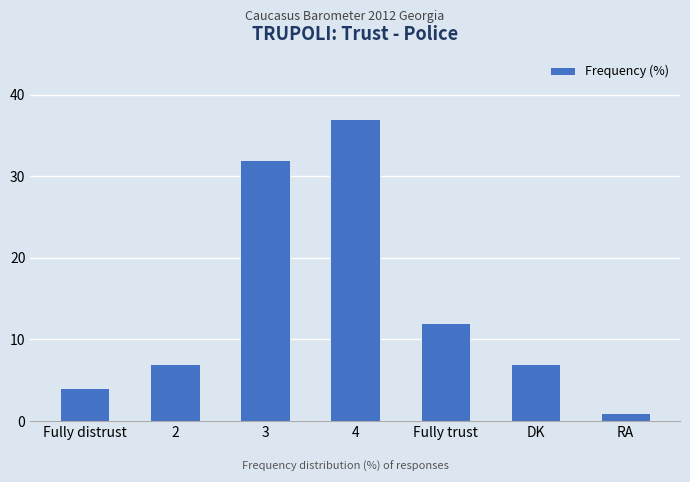

What is the sum of all values?

100